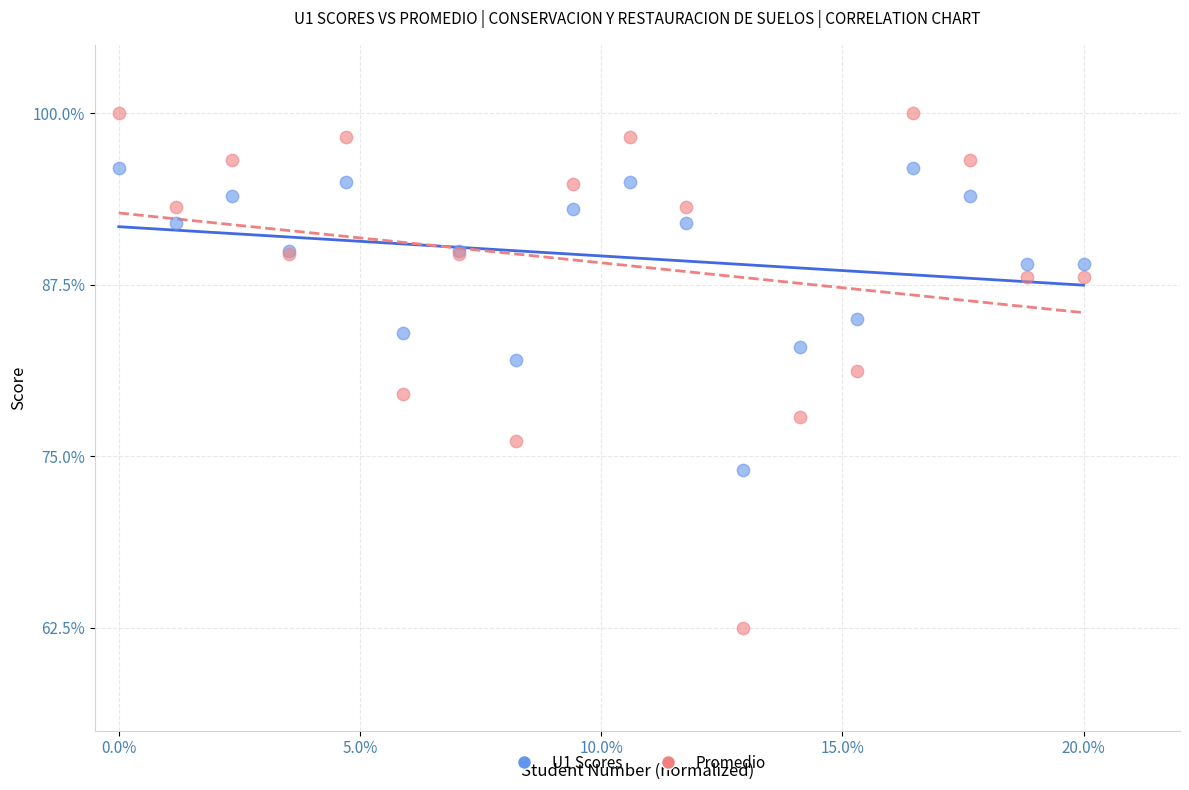

Which series reaches the maximum Y coordinate?

Promedio